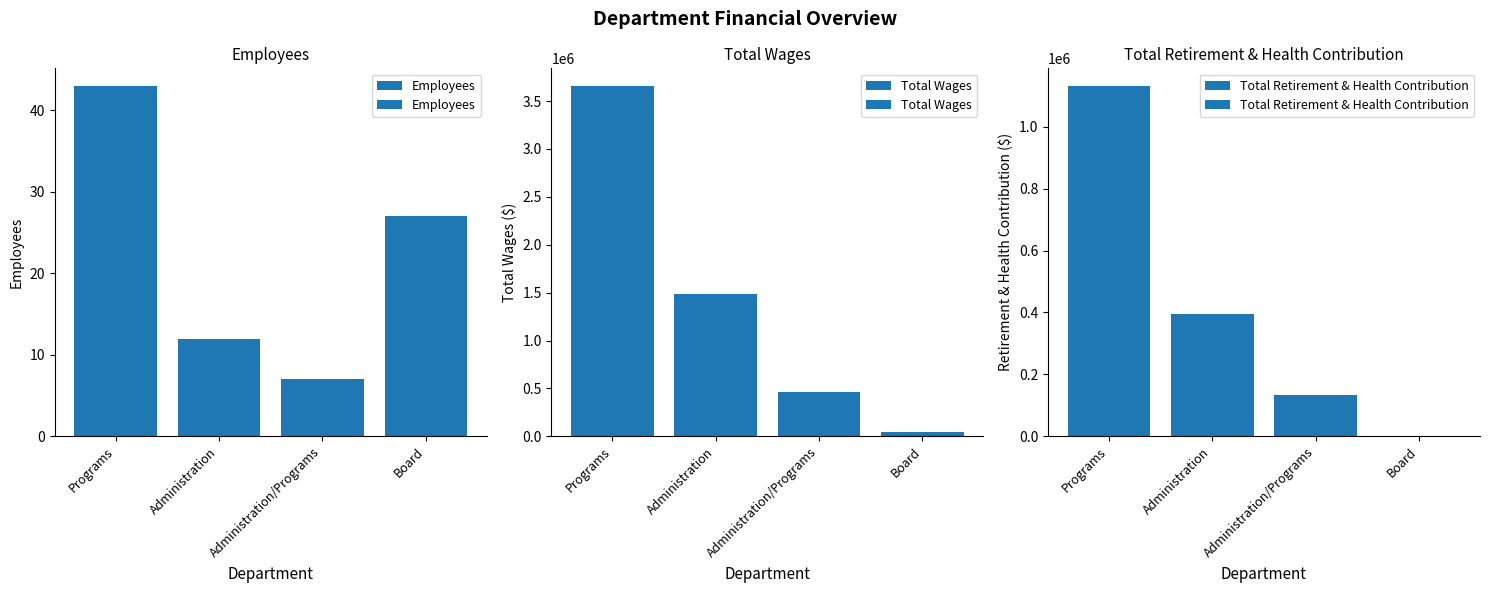

Count the Employees values in the range 12 to 43.

3